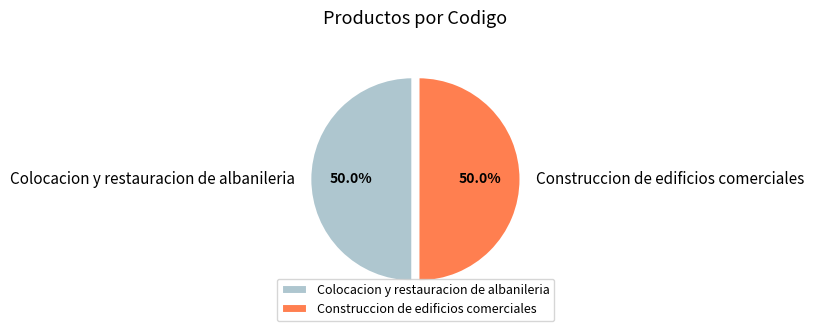

How much of the chart is everything except Construccion de edificios comerciales?

50.0%